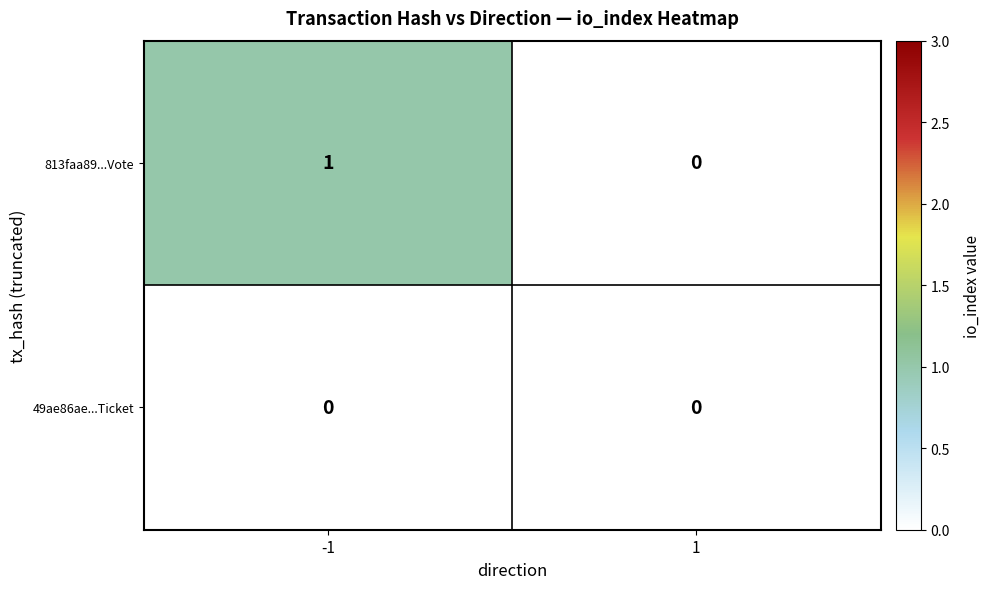

At -1, list the series in order from largest to smallest.

813faa89...Vote, 49ae86ae...Ticket